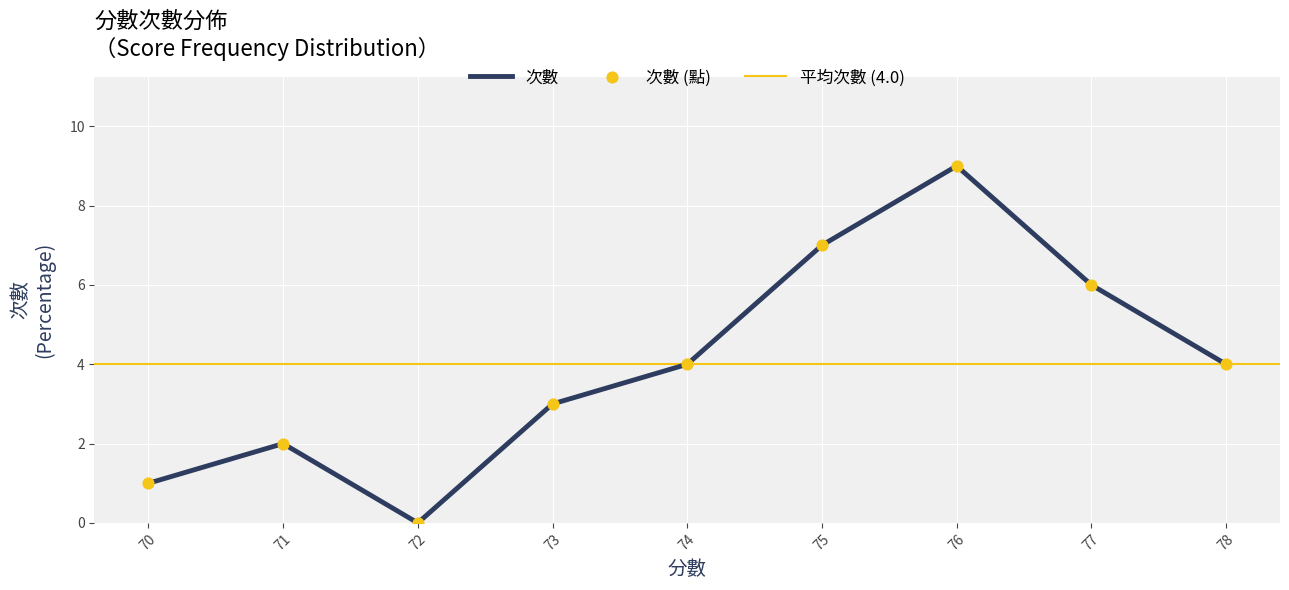

Approximately how many times larger is the value at 75 compared to 74?

1.8